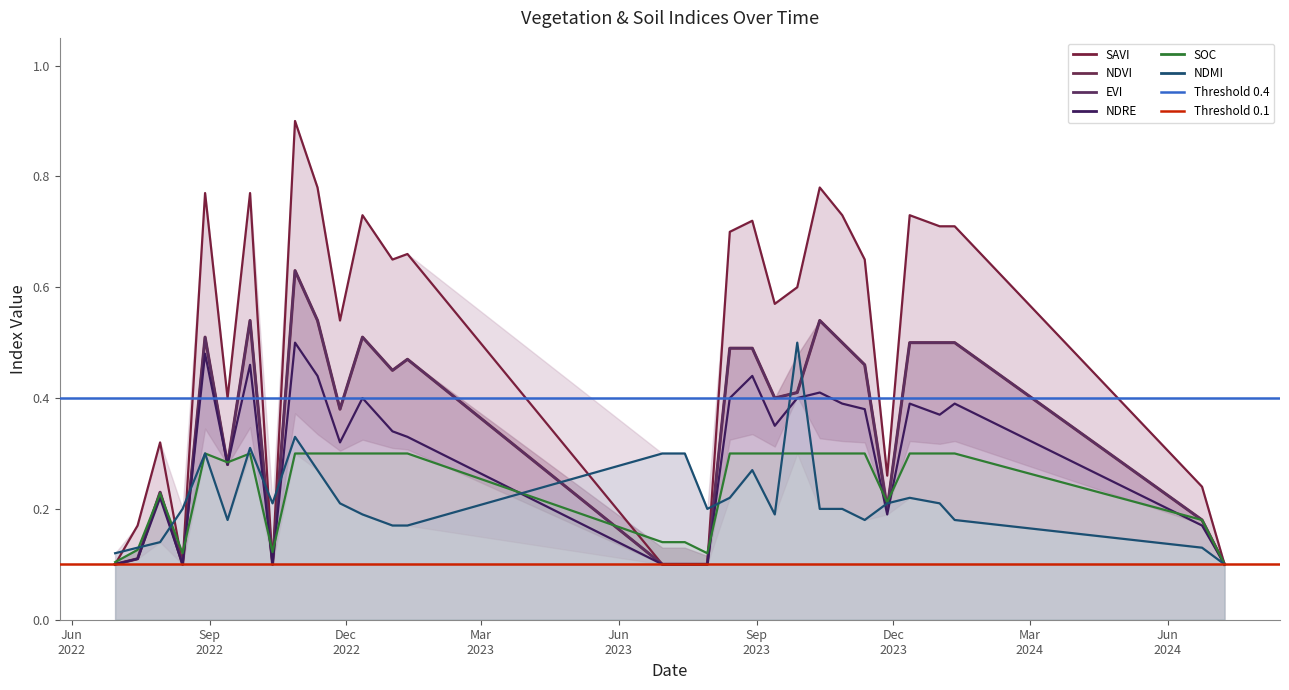

Is the value of soc at 27-11-2022 greater than the value of ndvi at 12-12-2022?

No